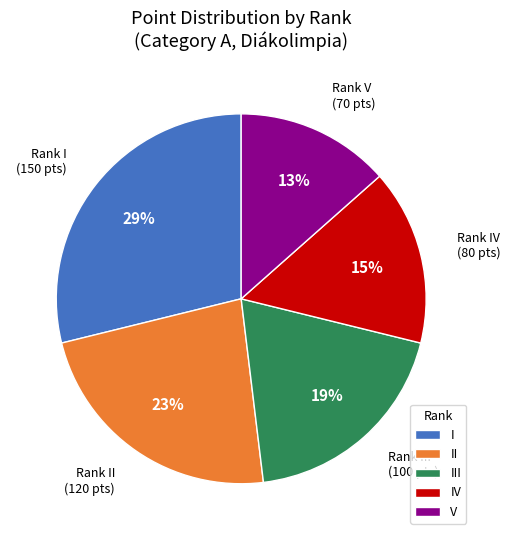

What is the smallest slice in the pie chart?

V